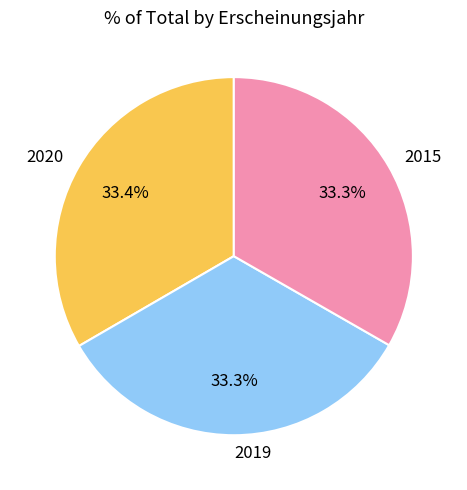

To the nearest percent, what is the combined percentage of 2020 and 2019?

67%